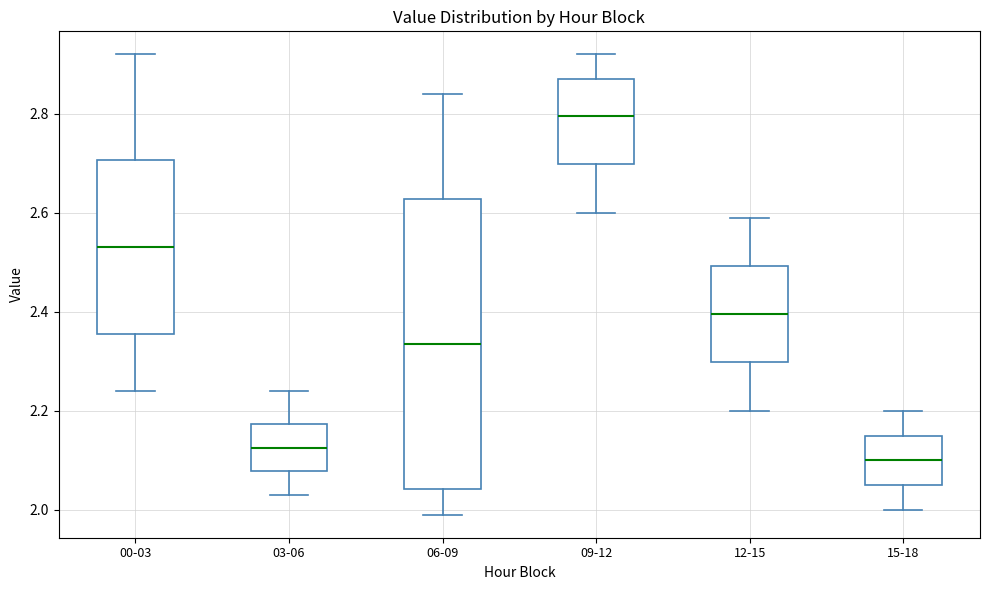

Reading left to right, transcribe this box plot: for each box, give where its median line is, the range the box spans, and where its two whiskers end, as read against the y-axis. The values are not printed on the chart, so give them approximately, as read against the axis.

00-03: median 2.54, box 2.36 to 2.70, whiskers 2.24 to 2.92
03-06: median 2.12, box 2.08 to 2.18, whiskers 2.04 to 2.24
06-09: median 2.34, box 2.04 to 2.62, whiskers 2.00 to 2.84
09-12: median 2.80, box 2.70 to 2.88, whiskers 2.60 to 2.92
12-15: median 2.40, box 2.30 to 2.50, whiskers 2.20 to 2.60
15-18: median 2.10, box 2.06 to 2.16, whiskers 2.00 to 2.20